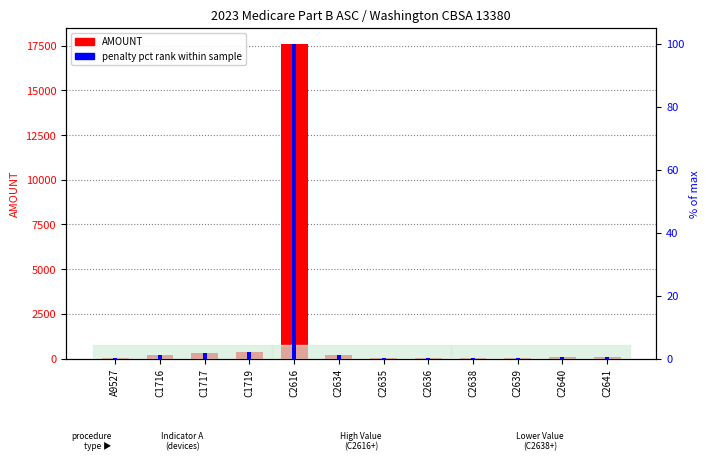

What is the difference between the highest and lowest values at C2636?

51.6